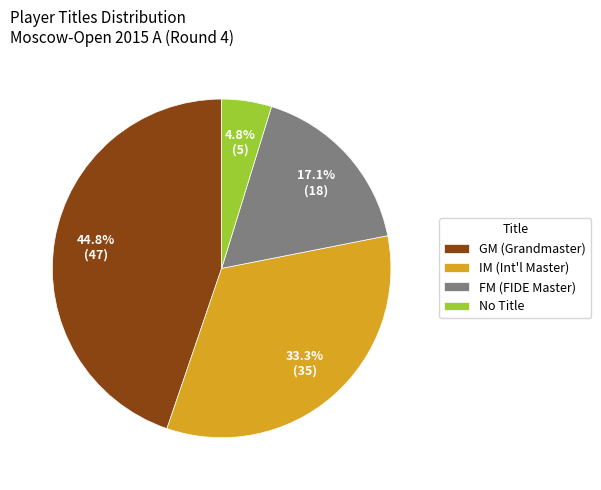

What is the ratio of the value at FM (FIDE Master) to the value at IM (Int'l Master)?

0.5